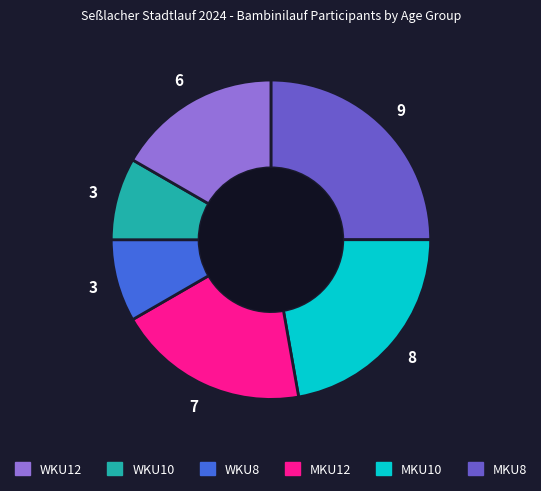

Is there any slice that represents more than half of the pie?

No